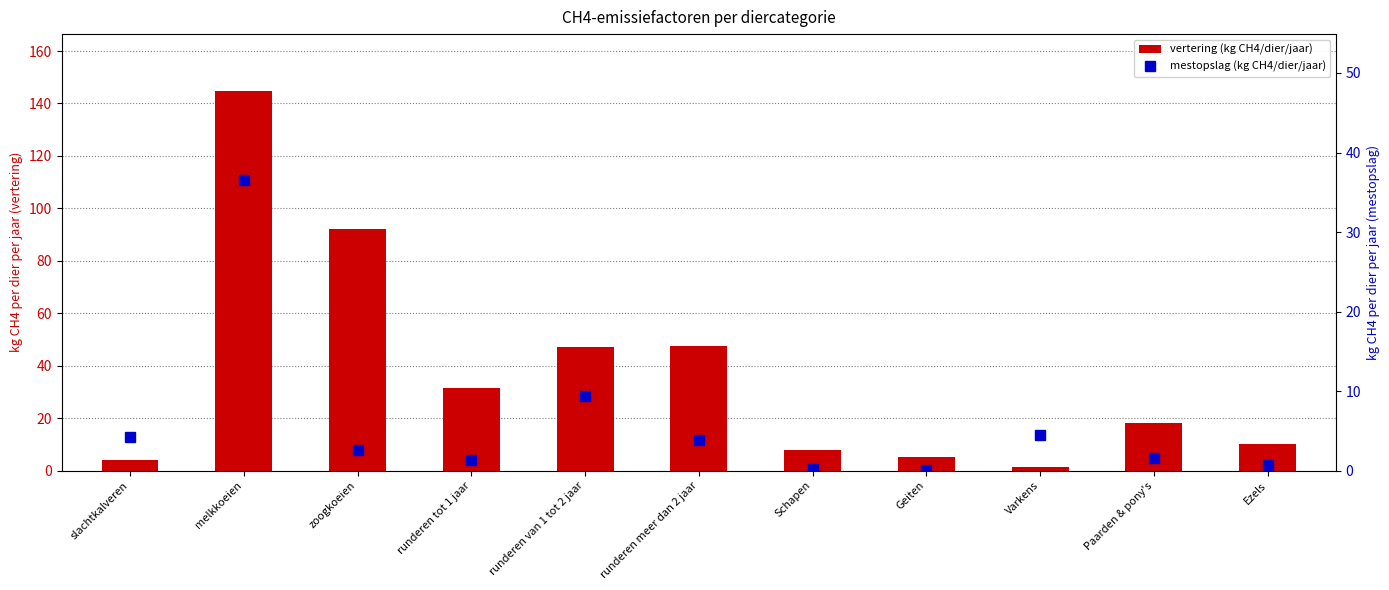

What is the value of the vertering (kg CH4/dier/jaar) bar at the 3rd from the left?

92.0